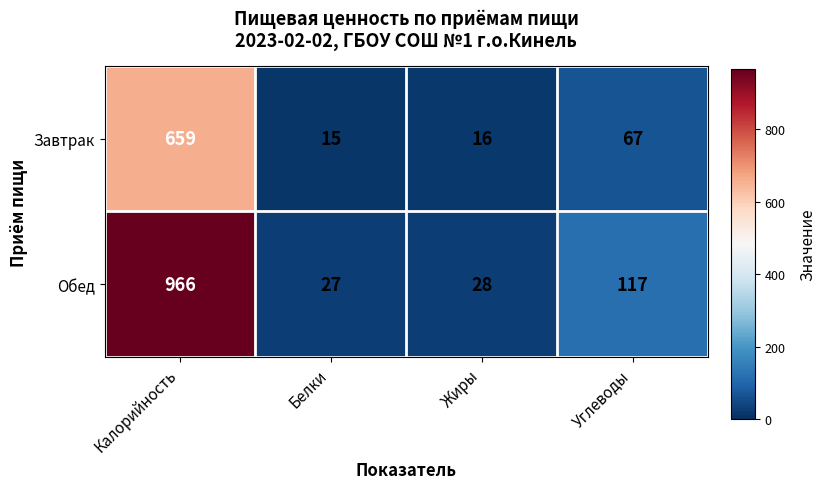

Which series changed the most between Калорийность and Жиры?

Обед